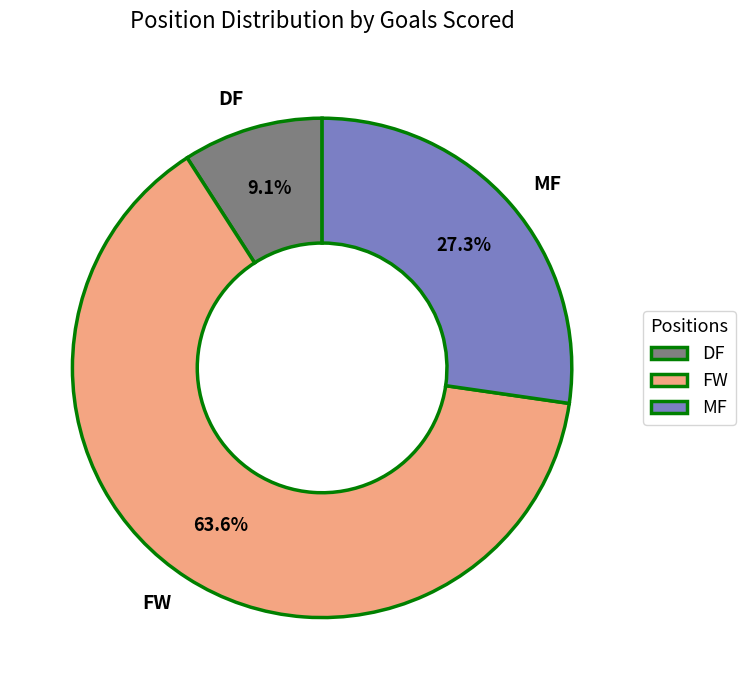

Which slice is the largest?

FW